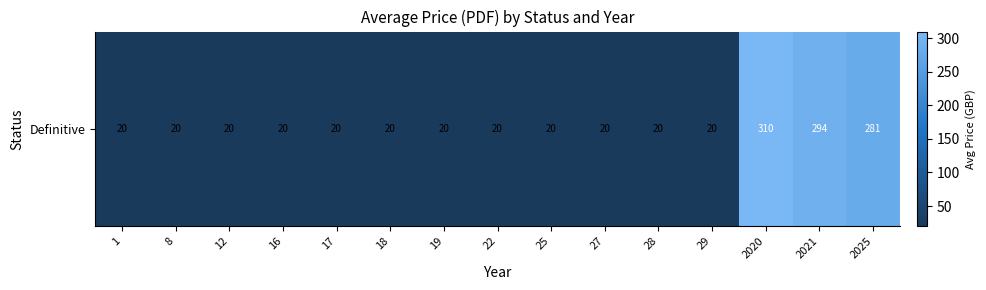

Approximately how many times larger is the value at 28 compared to 2025?

0.1